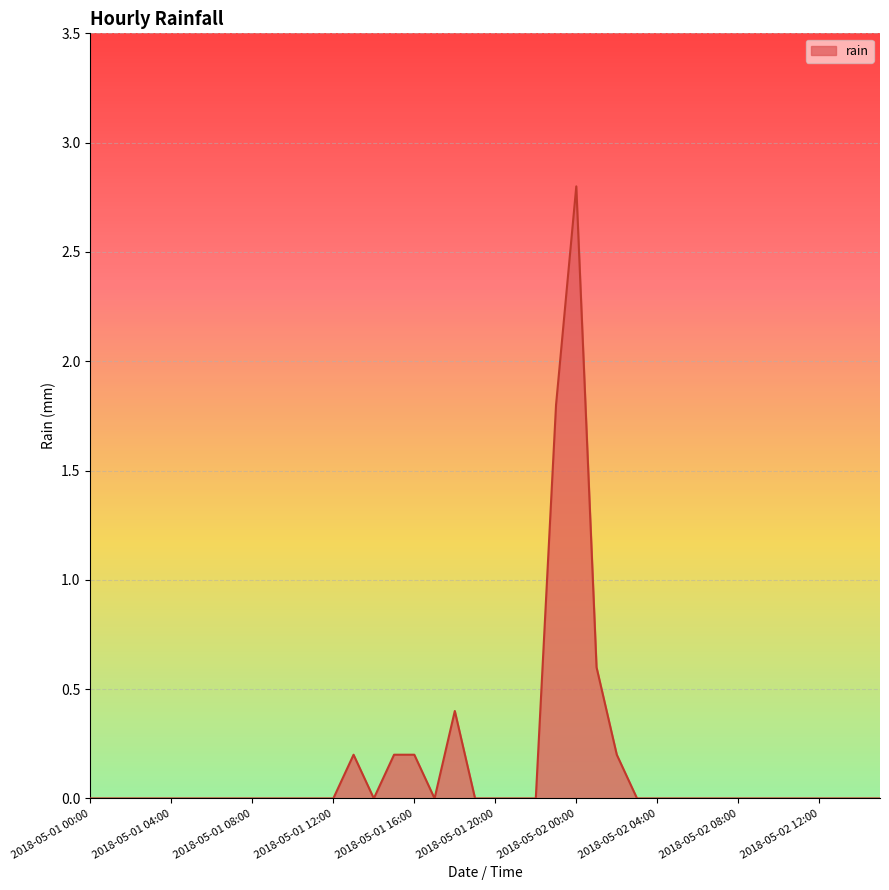

Reading right to left, what are all the values shown in this chart?

0.0	0.0	0.0	0.0	0.0	0.0	0.0	0.0	0.0	0.0	0.0	0.0	0.0	0.2	0.6	2.8	1.8	0.0	0.0	0.0	0.0	0.4	0.0	0.2	0.2	0.0	0.2	0.0	0.0	0.0	0.0	0.0	0.0	0.0	0.0	0.0	0.0	0.0	0.0	0.0